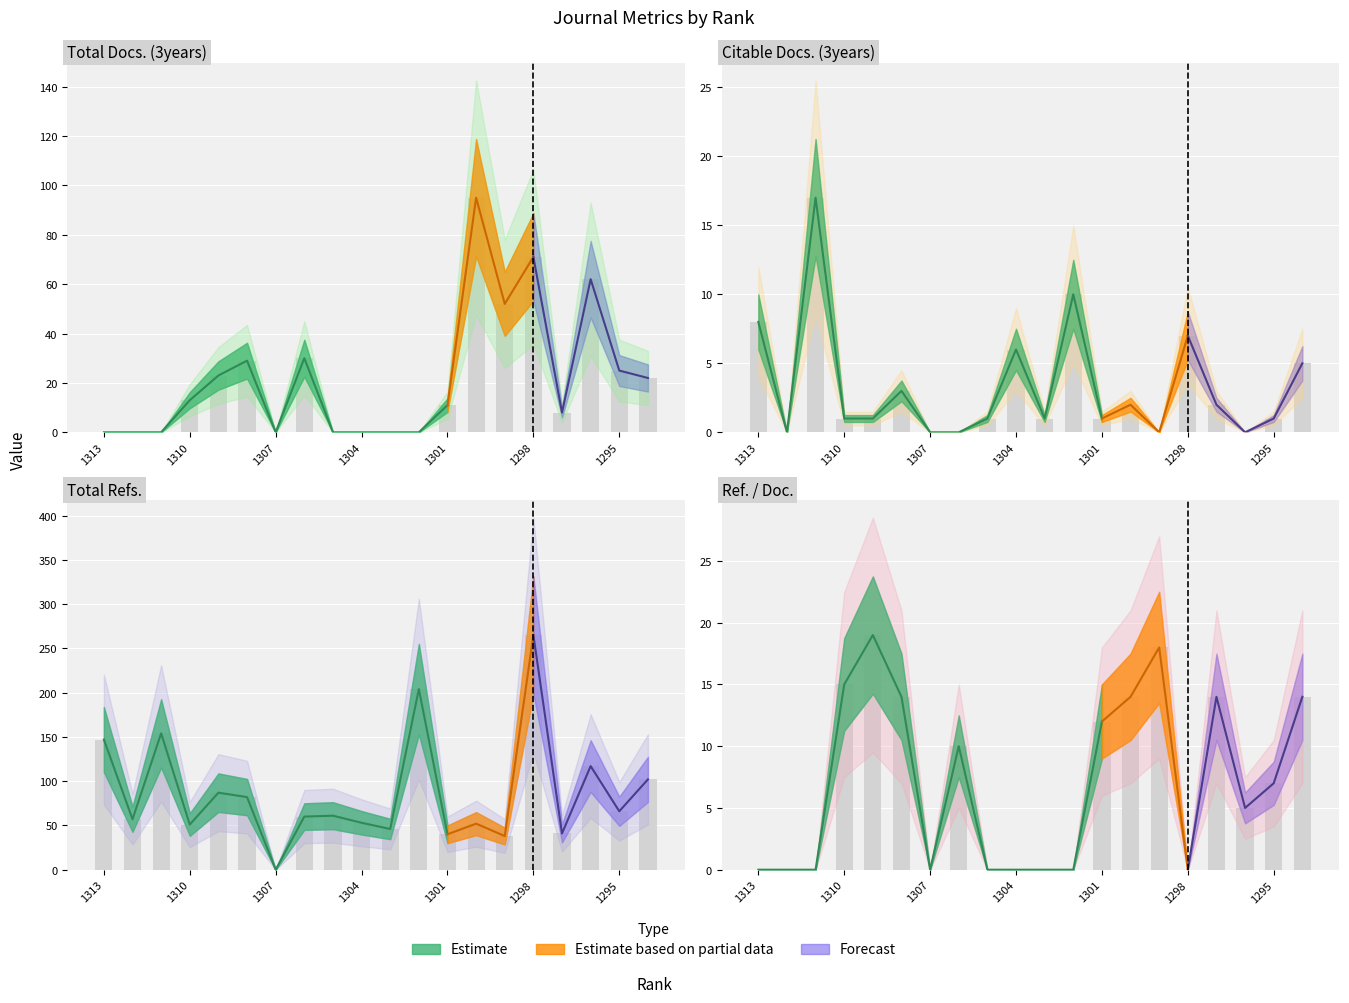

What is the sum of all Total Refs. values?

1723